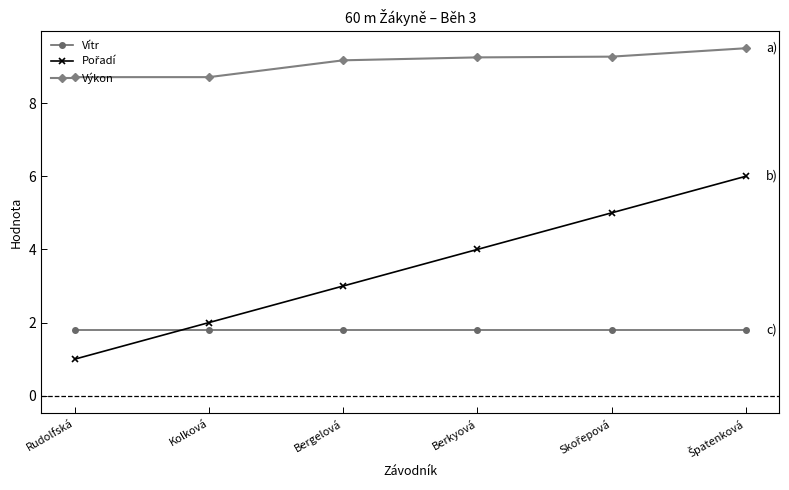

Which series has the largest total across all categories?

Výkon